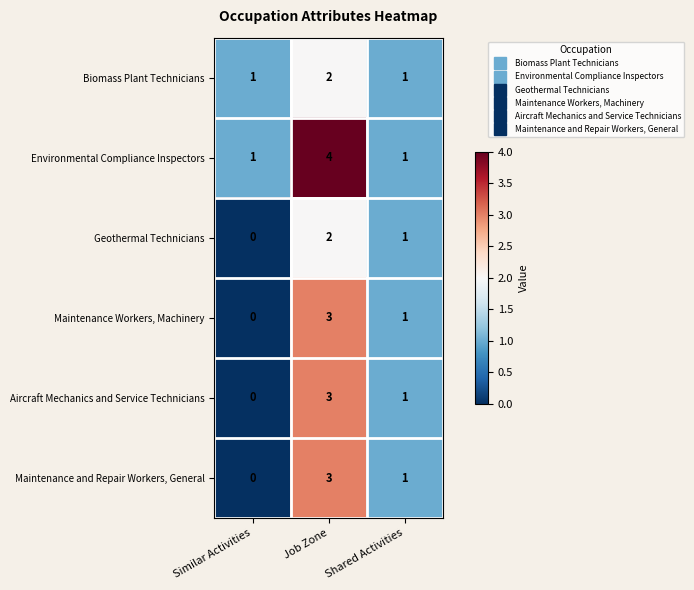

How many values in Maintenance and Repair Workers, General are above zero?

2